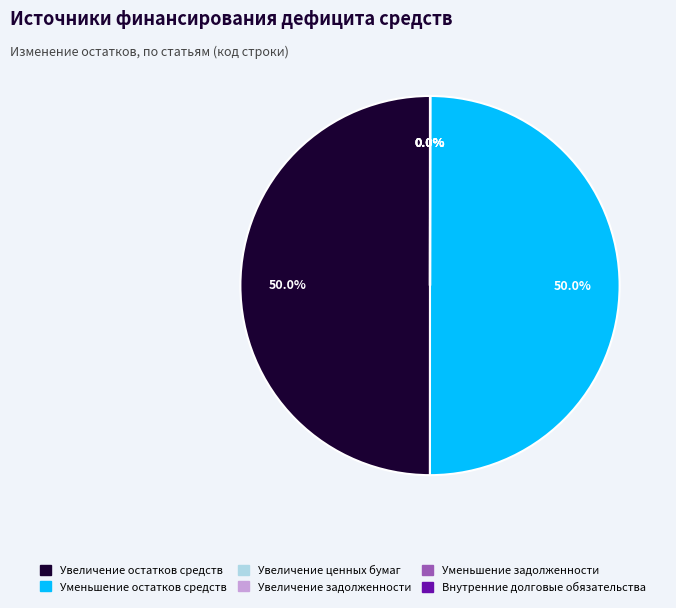

What is the ratio of the value at Увеличение остатков средств to the value at Уменьшение остатков средств?

1.0